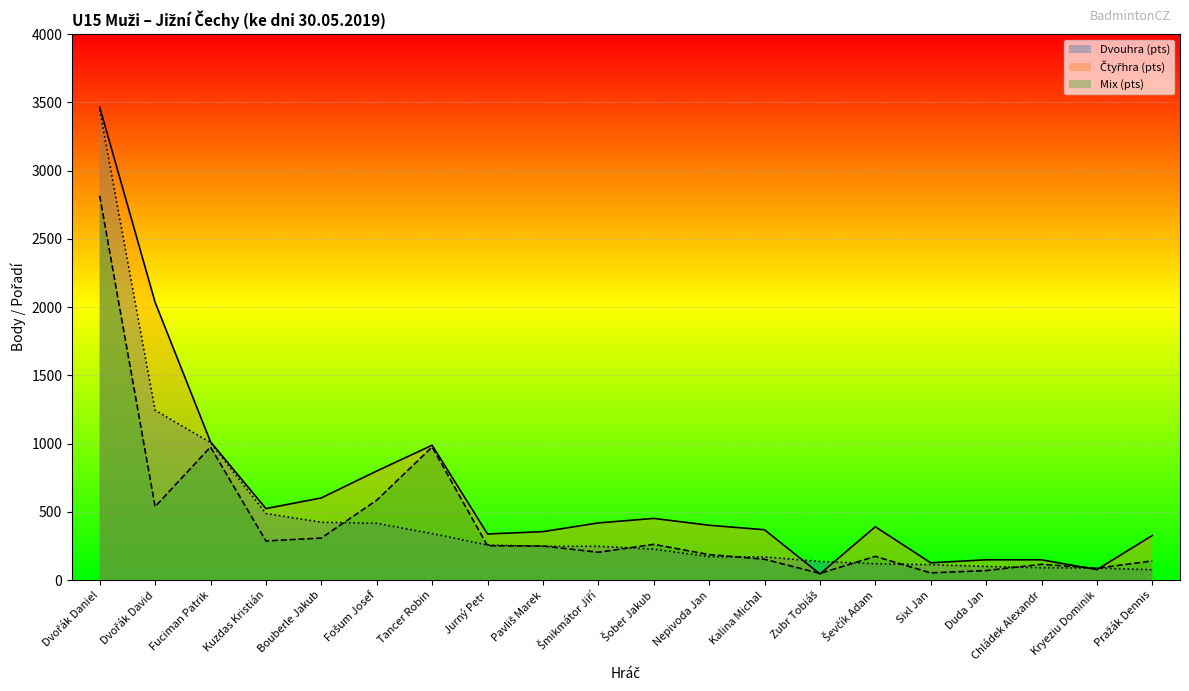

What is the value of the Mix (pts) point at the 3rd from the left?

976